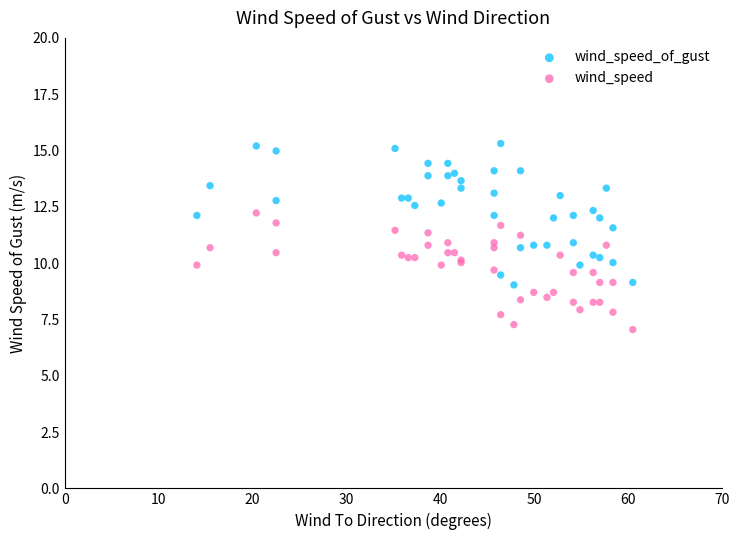

Which series has the largest Y range (max minus min)?

wind_speed_of_gust